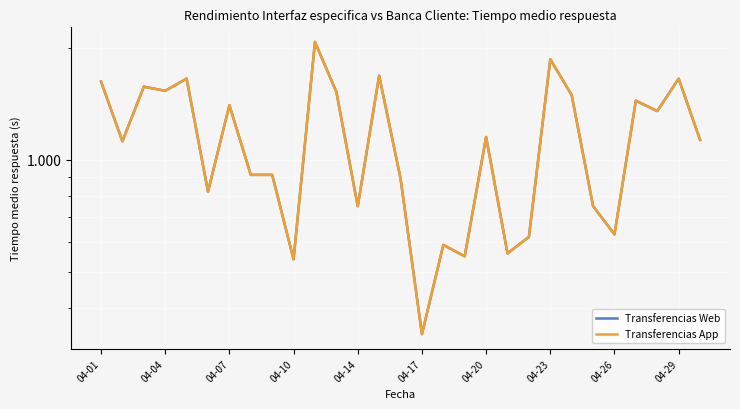

Which series has the largest range (max minus min)?

Transferencias Web